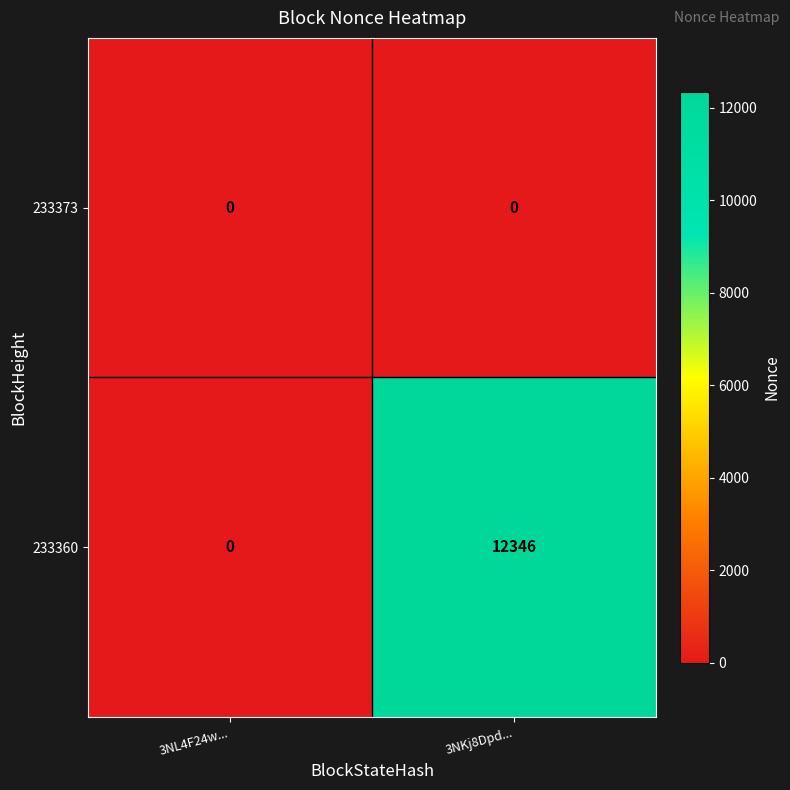

At which category is the sum across all series the highest?

3NKj8Dpd...